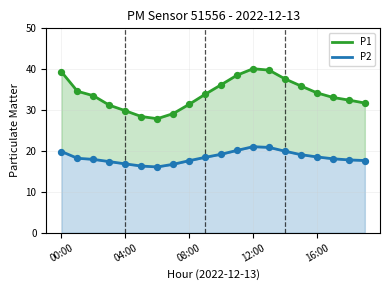

Which series has the largest Y range (max minus min)?

P1